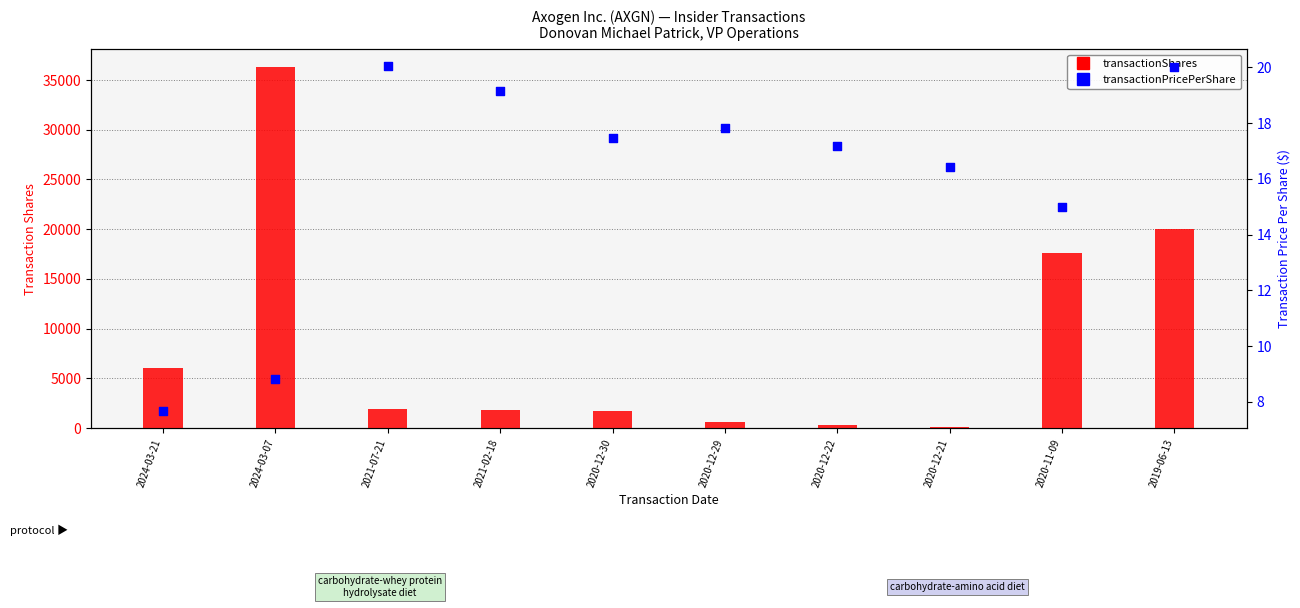

Which series has the widest spread of Y values?

transactionShares